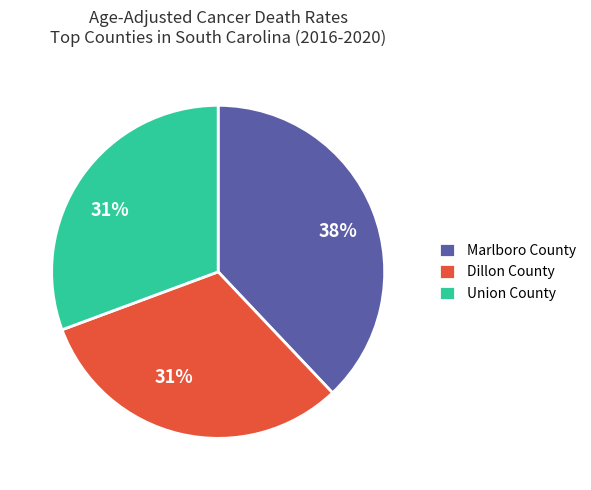

True or false: Union County accounts for 31% of the total.

True